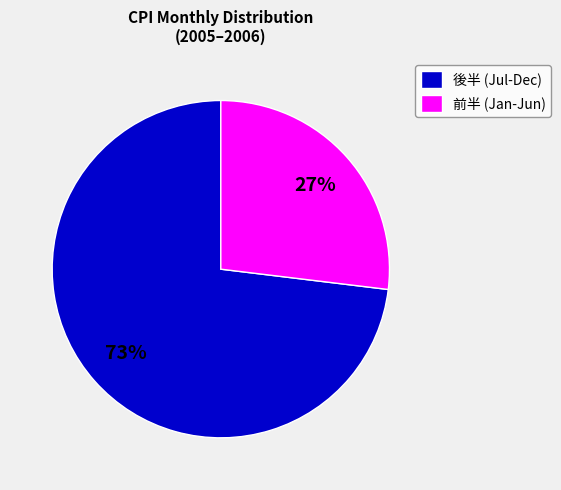

Which slice is the smallest?

前半 (Jan-Jun)